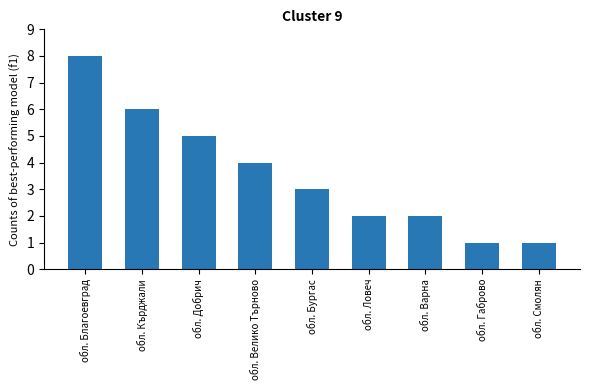

What is the difference between the maximum and minimum values?

7